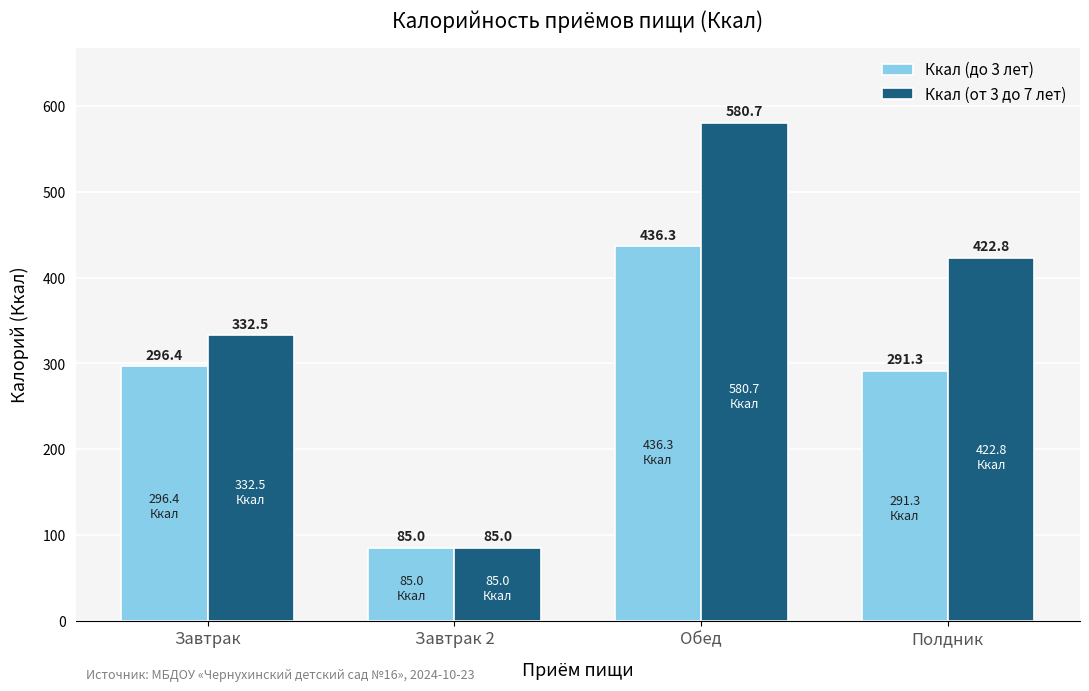

The value of Ккал (от 3 до 7 лет) at Завтрак 2 is 85.0. True or false?

True